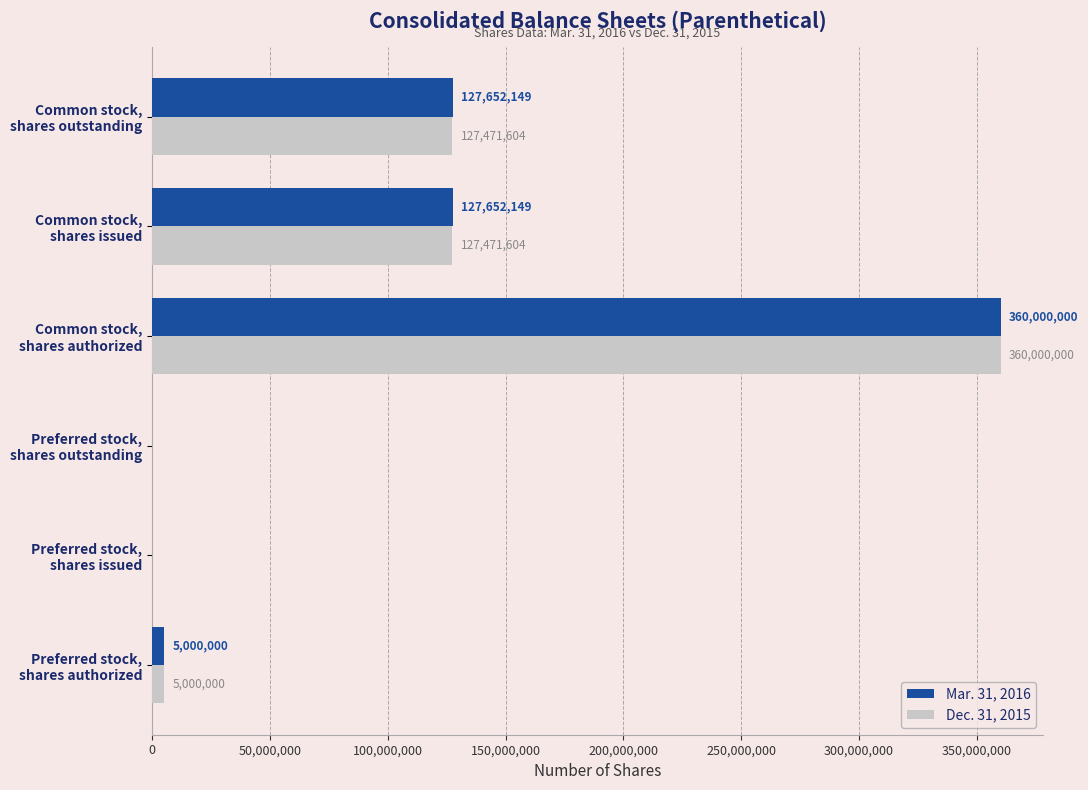

What is the maximum value for Dec. 31, 2015?

360000000